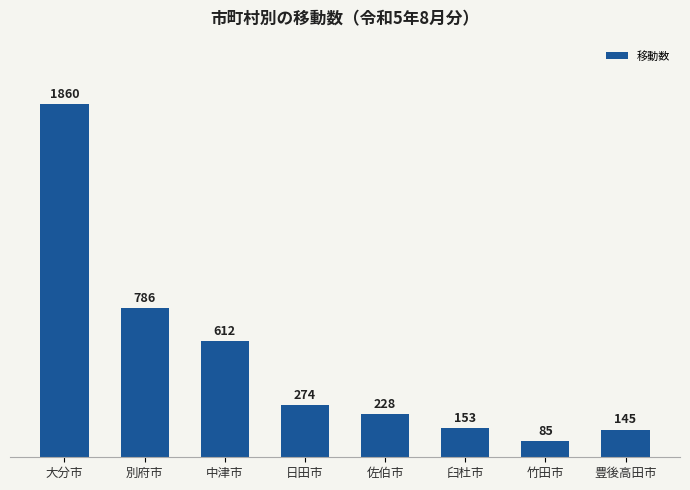

What is the sum of all values?

4143